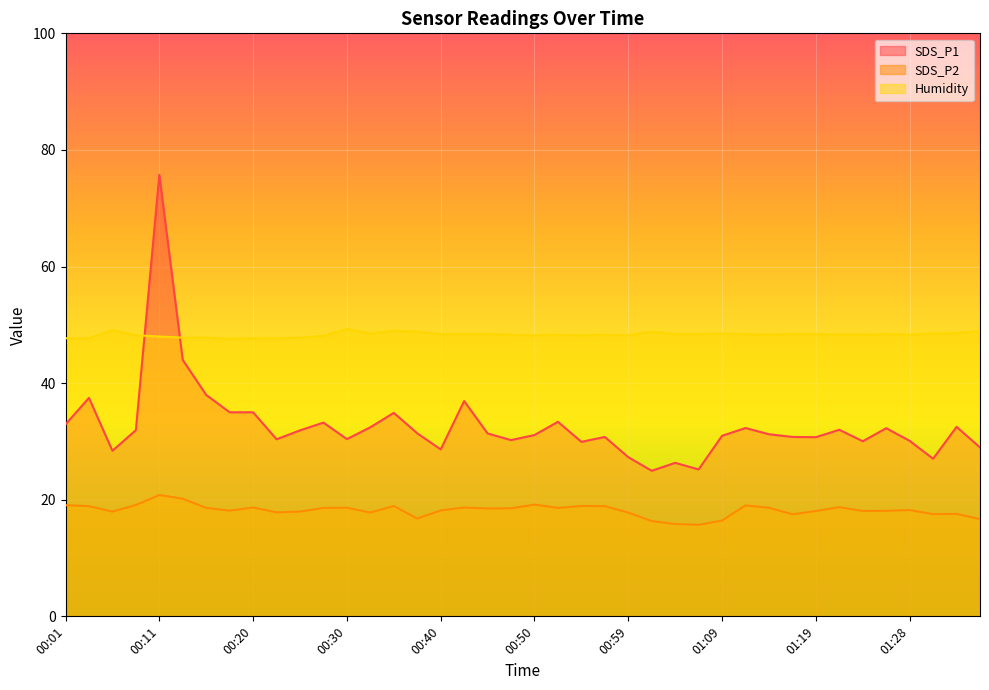

What are all the series names shown in the legend?

SDS_P1, SDS_P2, Humidity